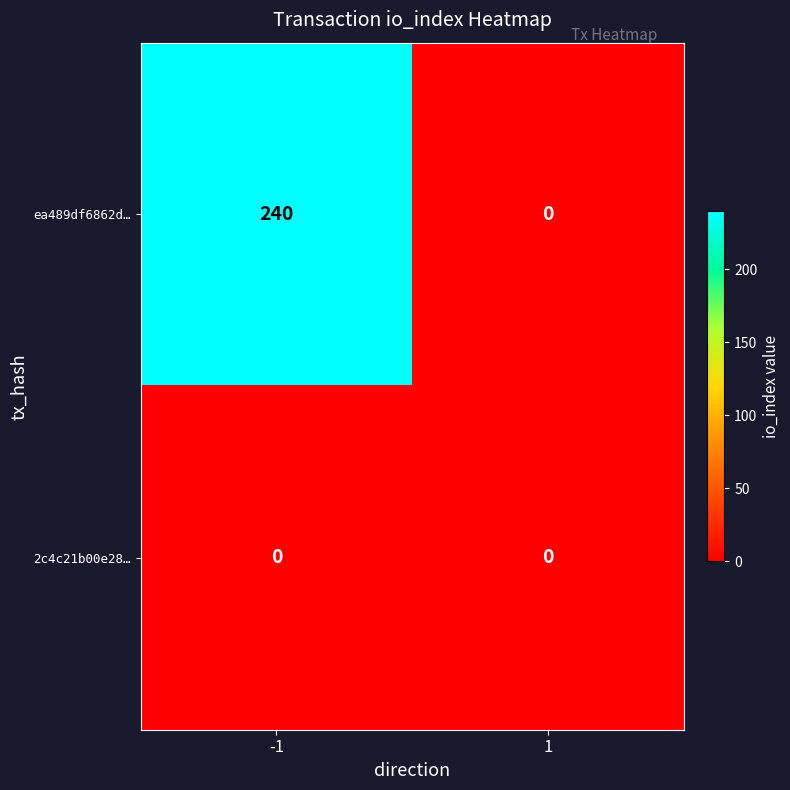

At how many categories does at least one series exceed 176?

1